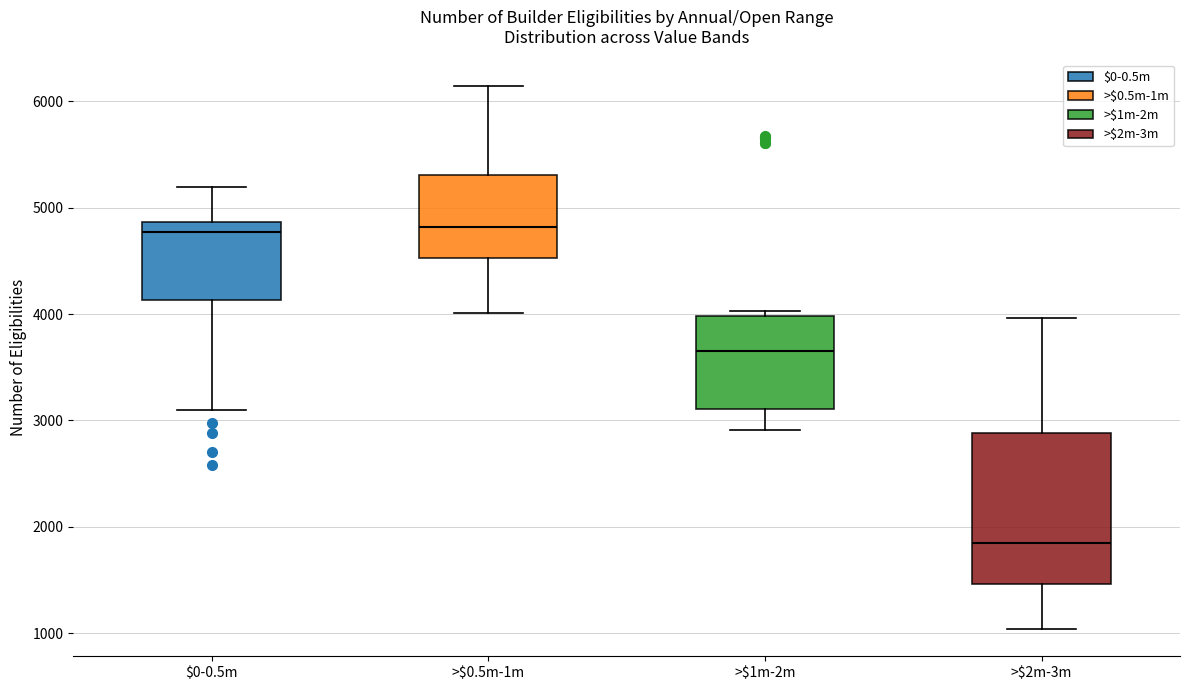

Comparing the boxes themselves (not the whiskers), which one is the tallest?

>$2m-3m